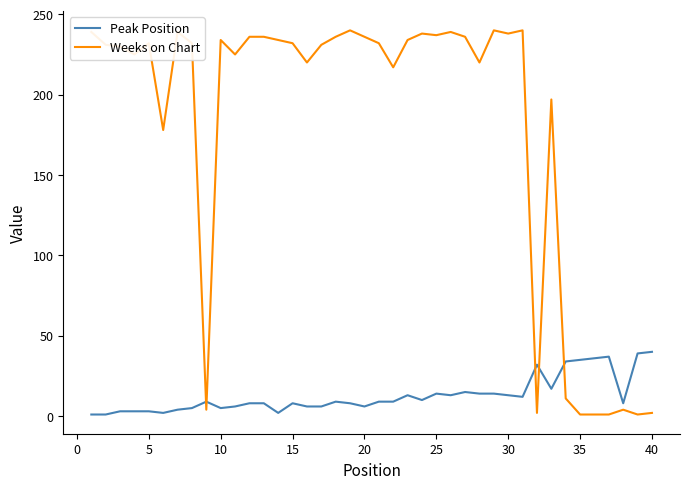

Which series ends up on top after the final intersection of Peak Position and Weeks on Chart?

Peak Position